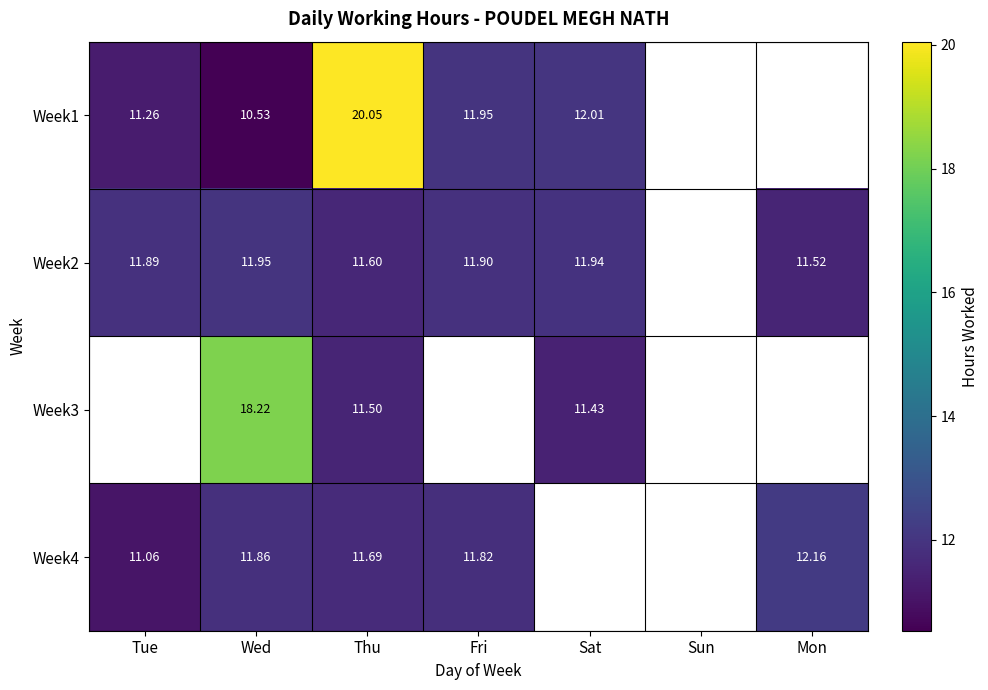

What is the difference between the Week2 values at Wed and Tue?

0.1